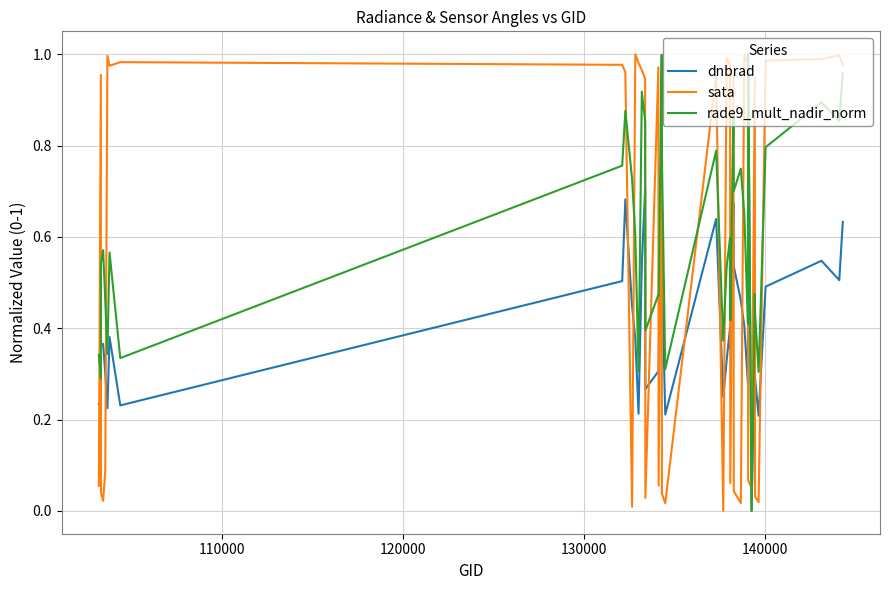

How many intersections are there between sata and dnbrad?

21